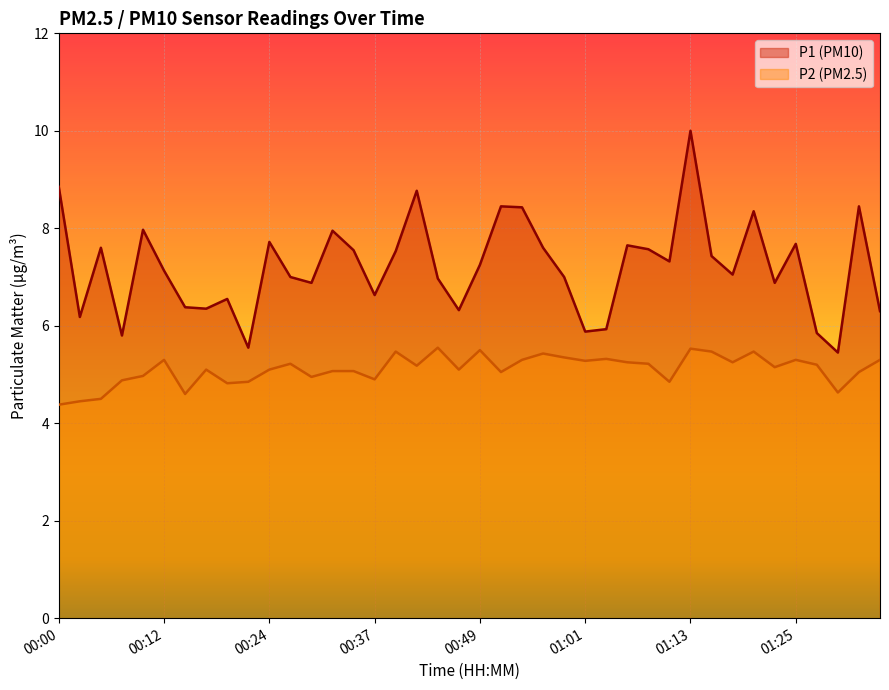

True or false: P1 and P2 cross at least once.

False